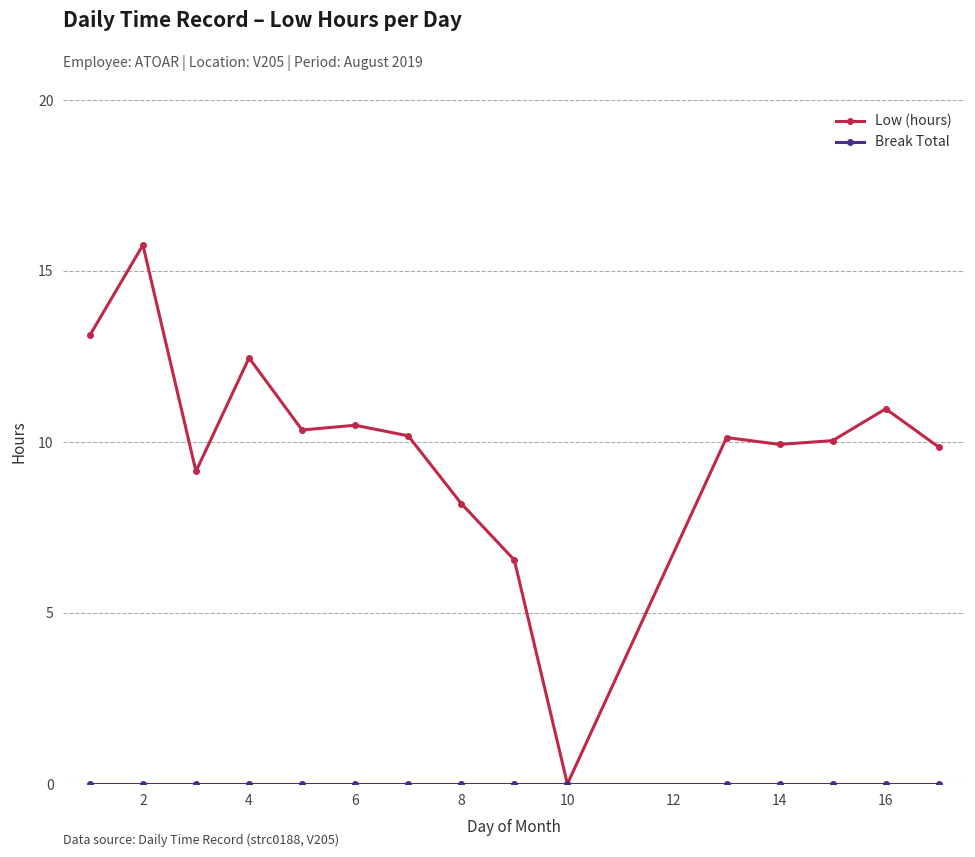

At how many categories does at least one series exceed 2?

14